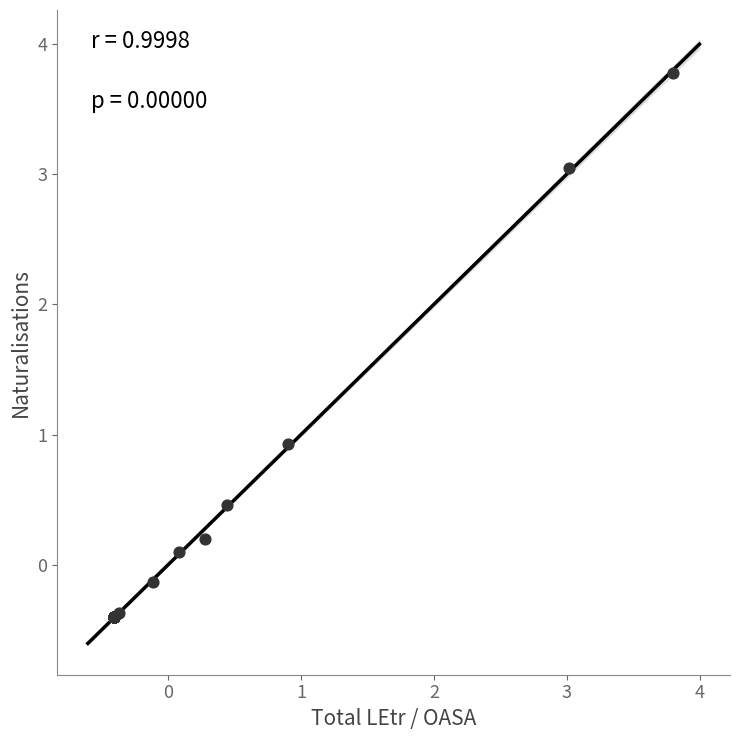

What Y value in the scatter plot is closest to 1?

0.9